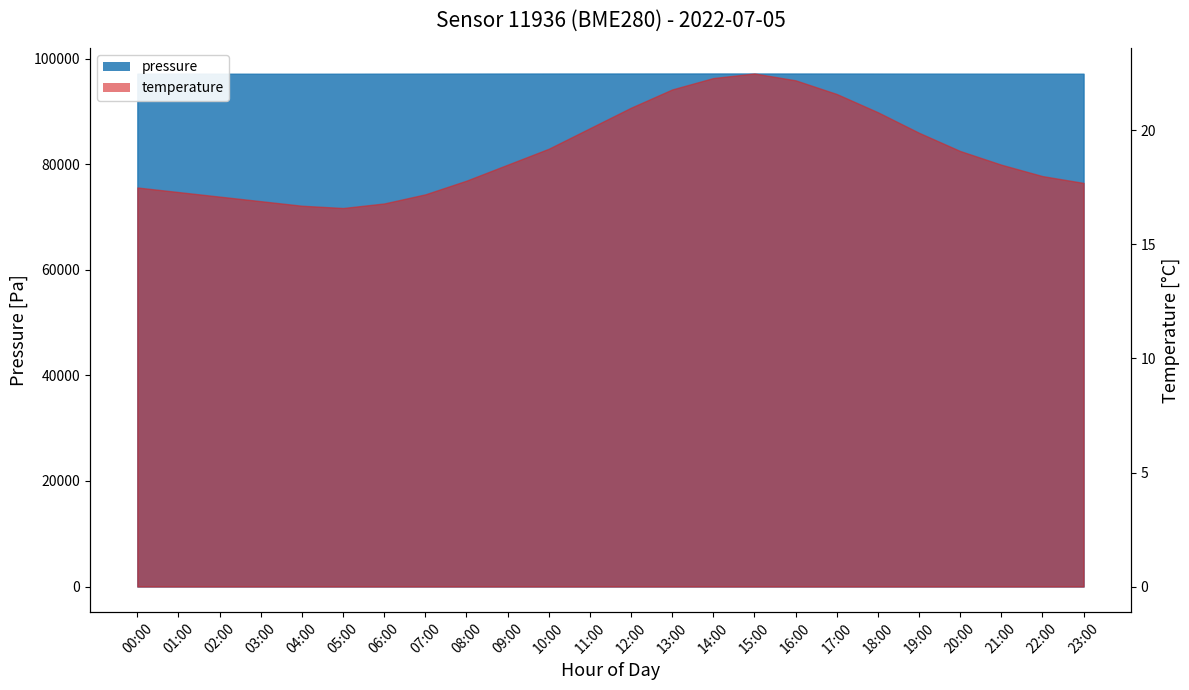

How many categories are shown in the chart?

24